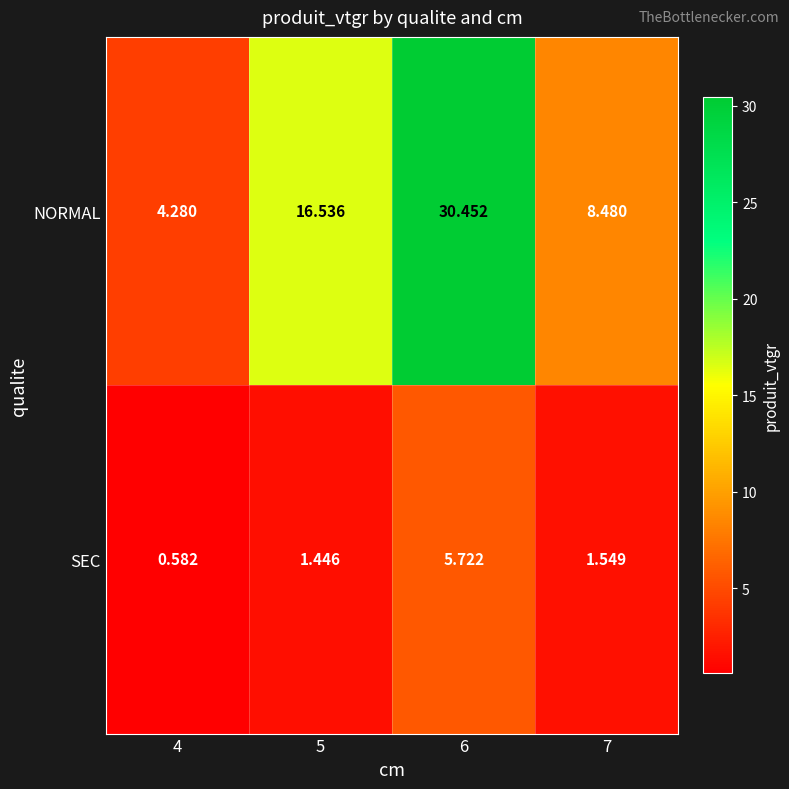

Which series has the largest total across all categories?

NORMAL